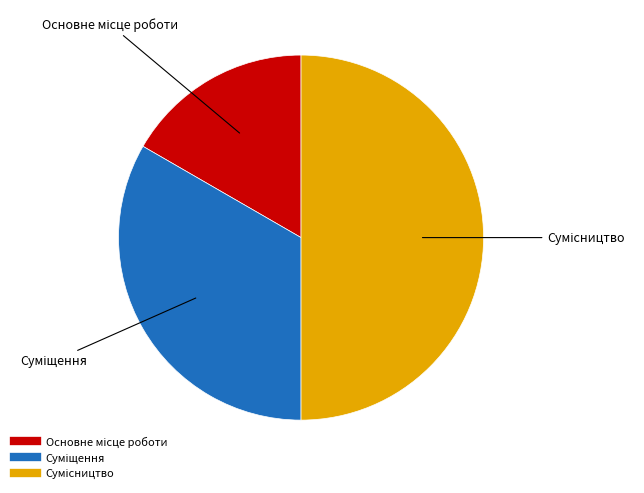

How many segments does this pie chart have?

3